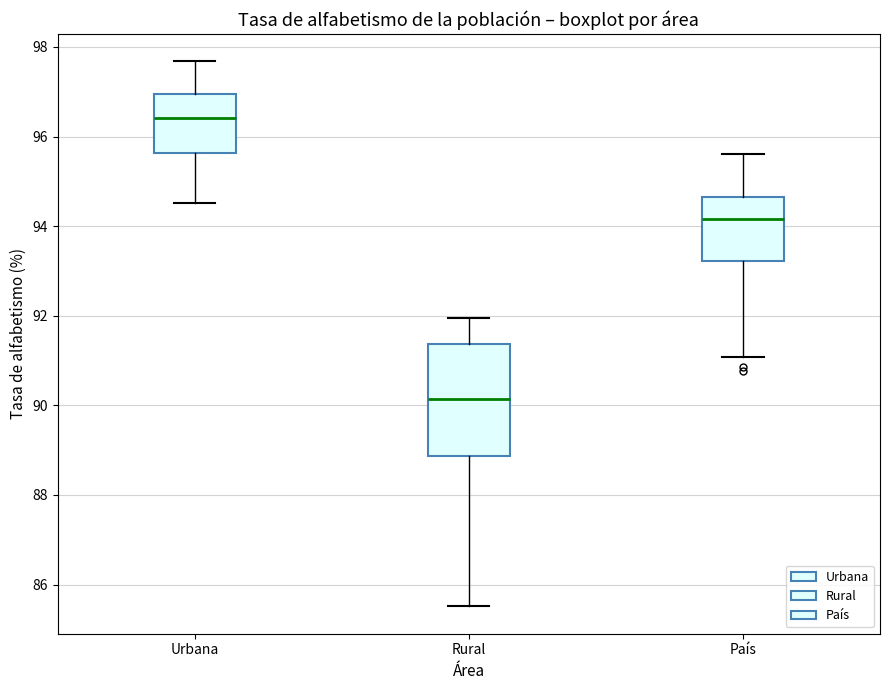

Where does the median line of the box for Urbana sit on the y-axis? The values are not printed on the chart, so give them approximately, as read against the axis.

96.4